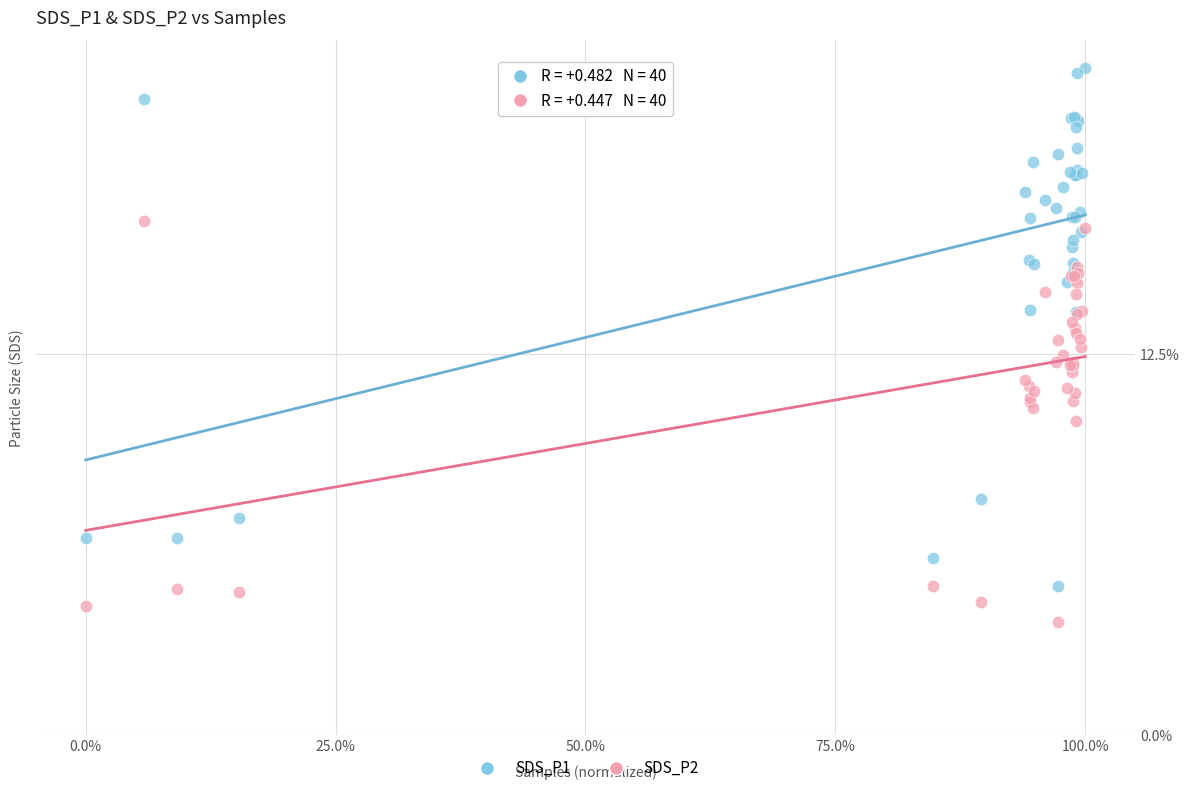

Which series reaches the minimum Y coordinate?

SDS_P2